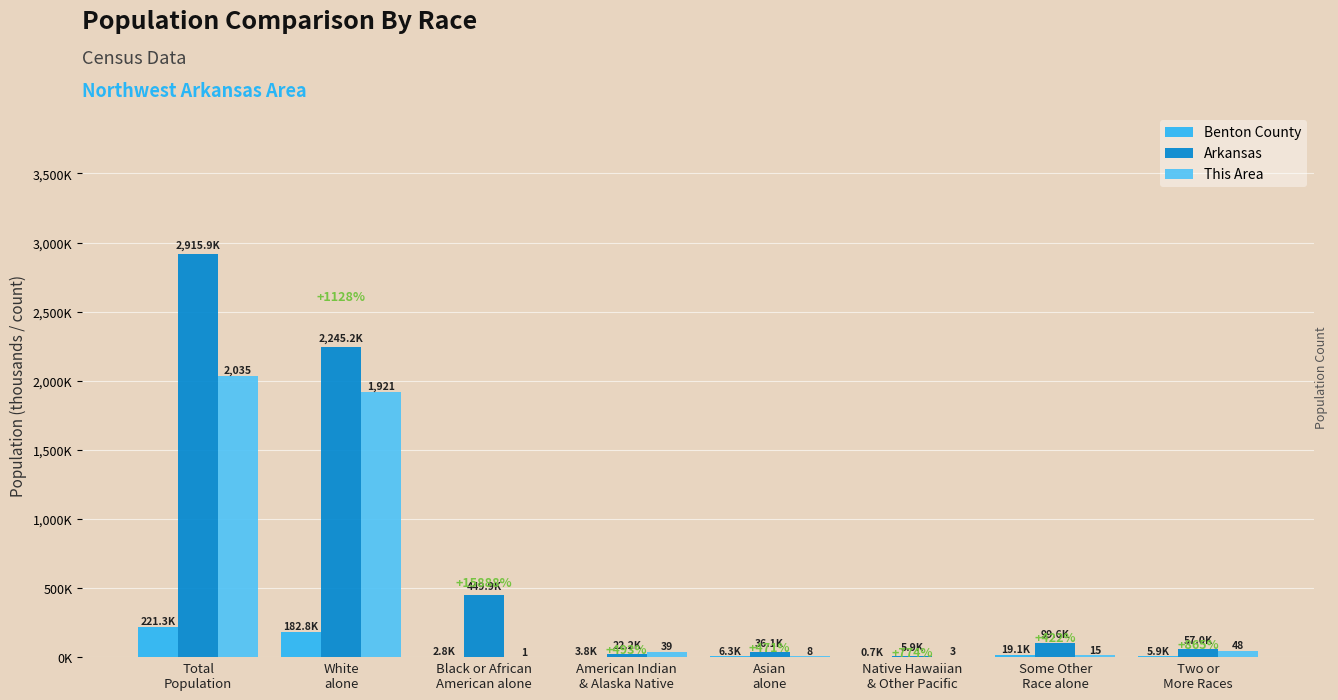

Are the bars grouped side by side (vs. stacked)?

Yes